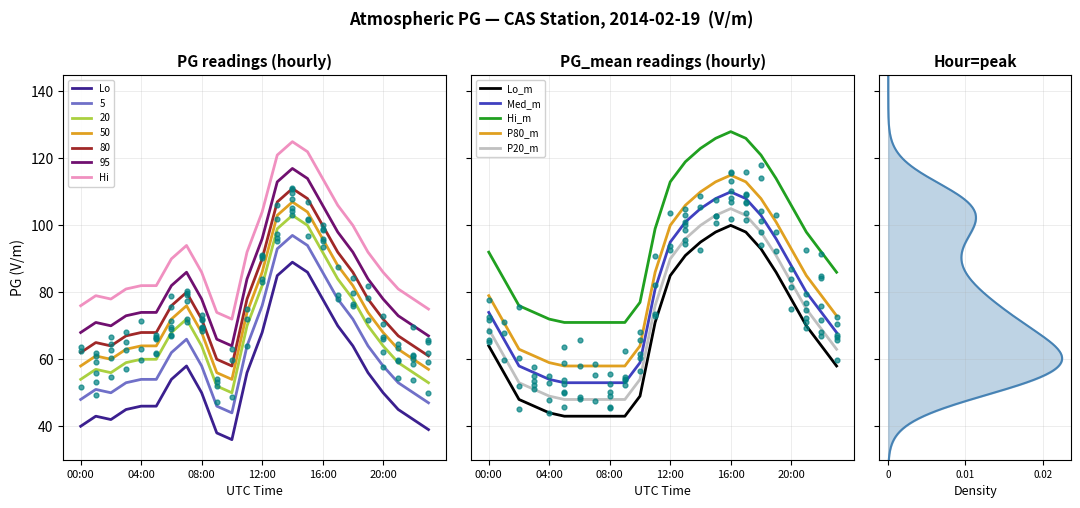

The value of Hi at 20:00 is 141. True or false?

False